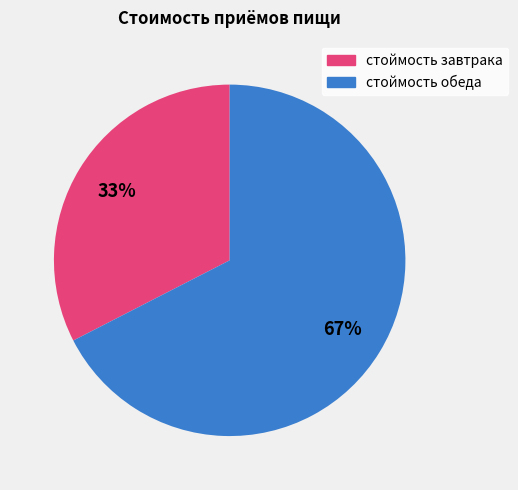

What is the ratio of the value at стоймость завтрака to the value at стоймость обеда?

0.5